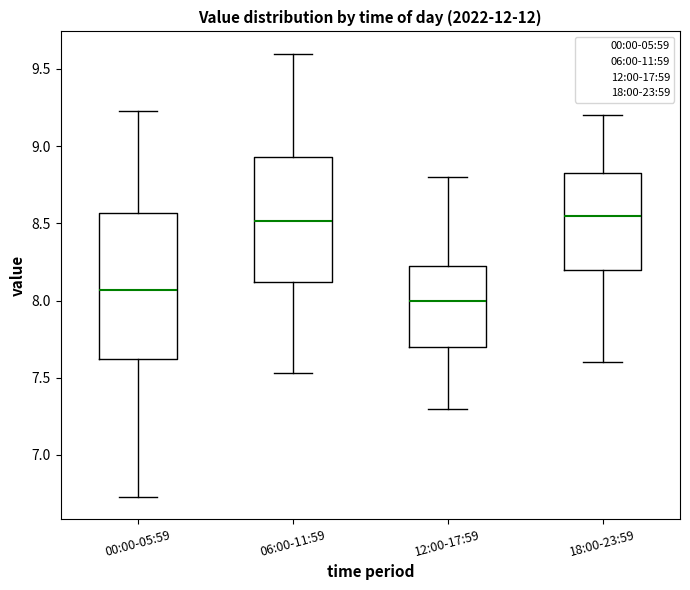

Where is the lower edge of the box for 00:00-05:59 on the y-axis? The values are not printed on the chart, so give them approximately, as read against the axis.

7.60